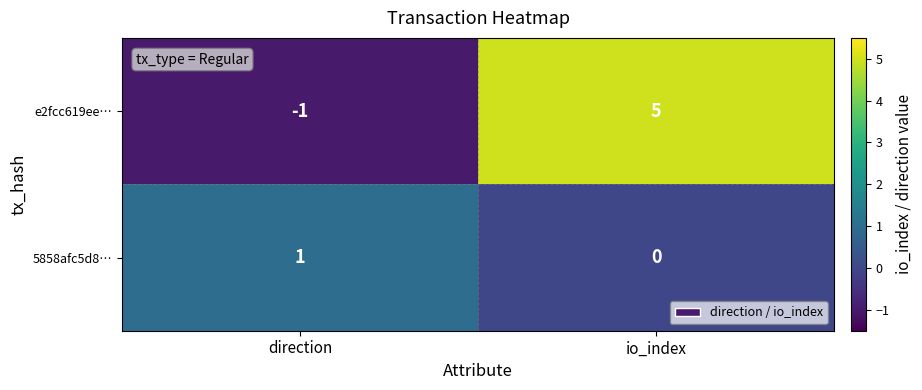

How many series are shown in this chart?

2